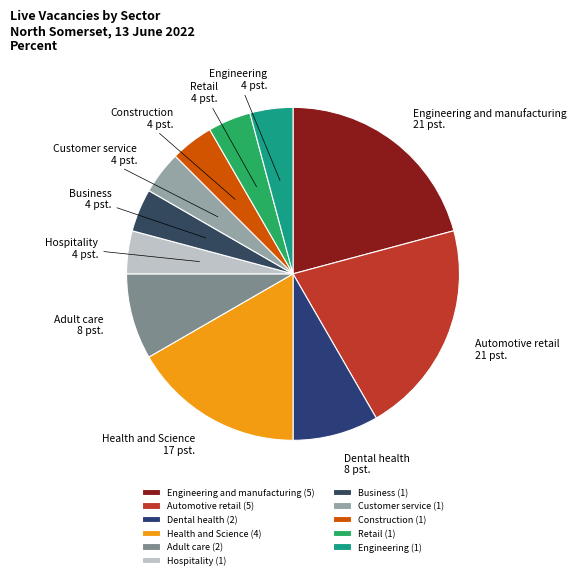

Do Business and Dental health together represent more than half of the pie?

No